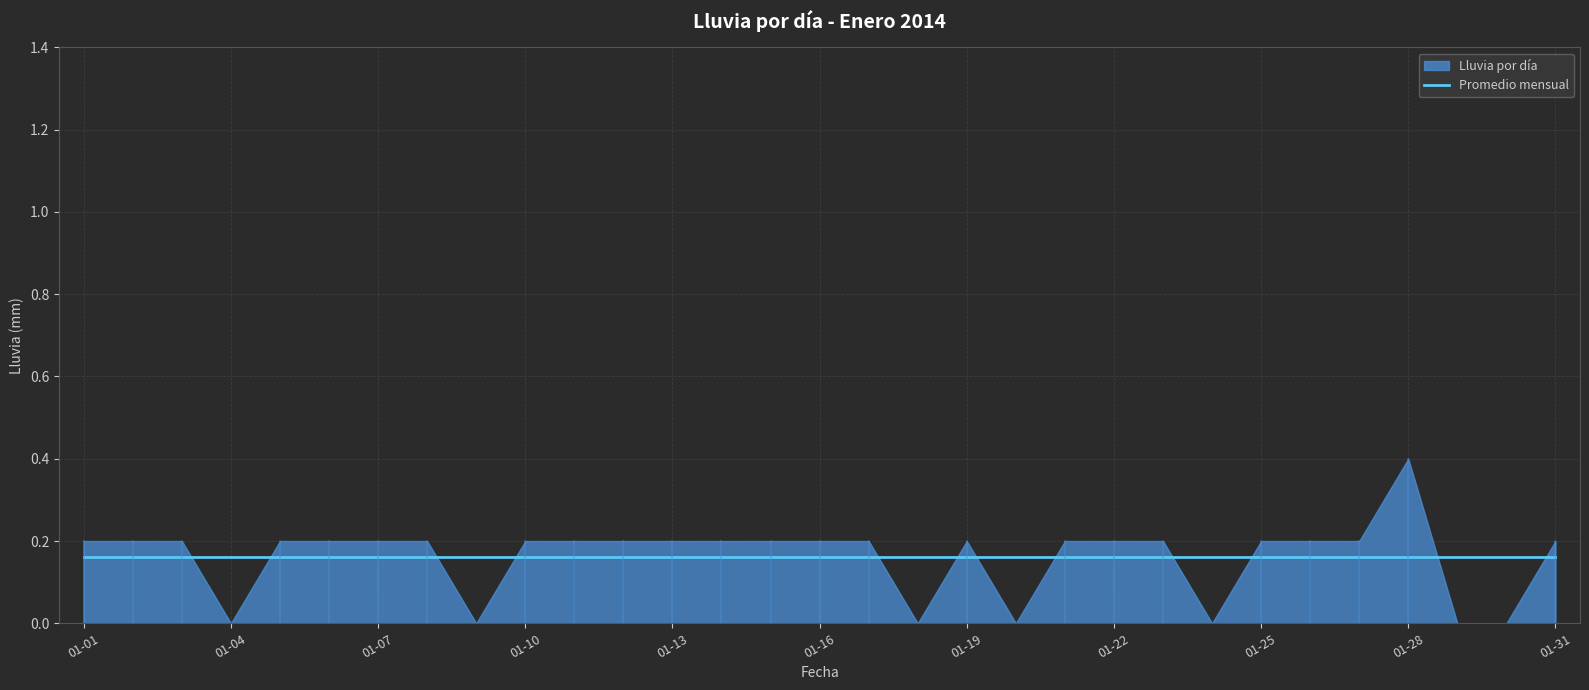

True or false: the data shows 0.2 at 2014-01-02.

True